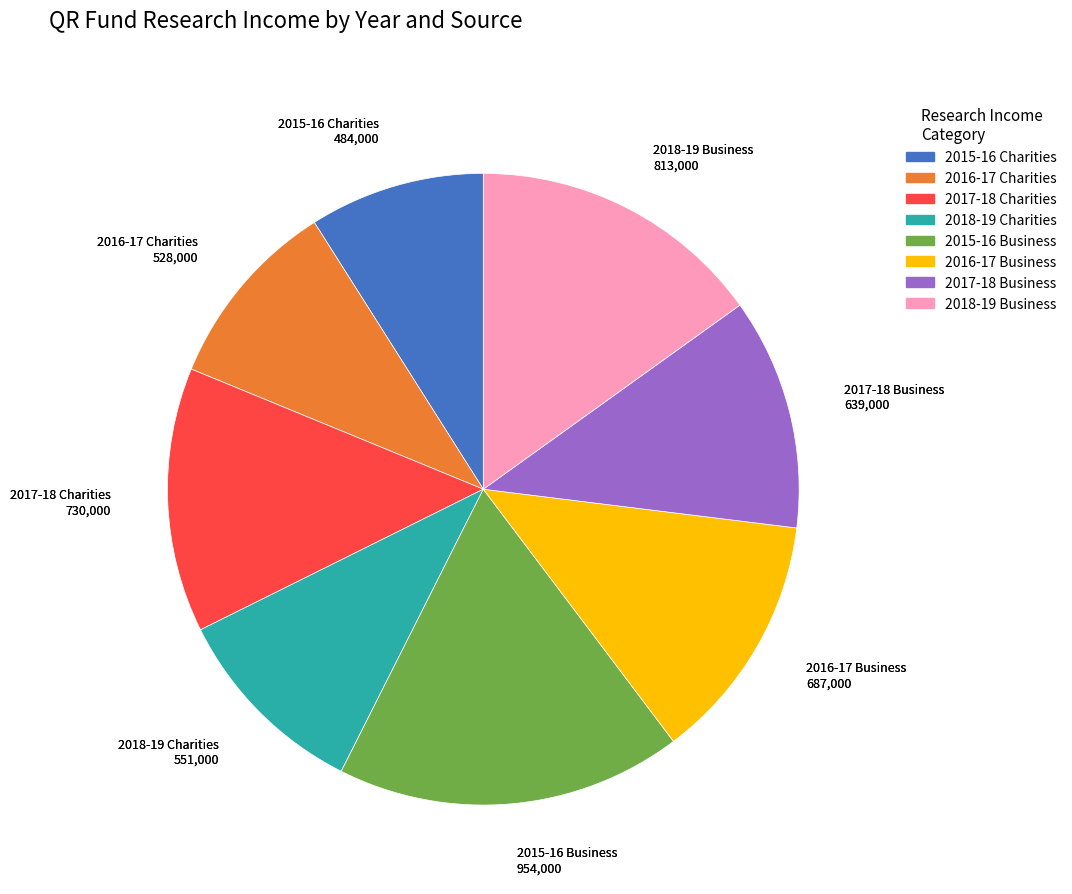

How many segments does this pie chart have?

8